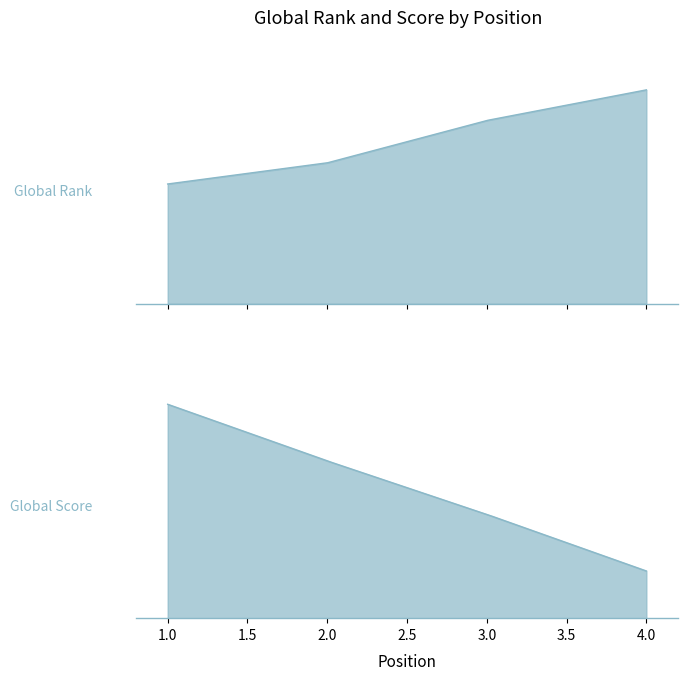

Where does the Global Score series first go above 50?

1